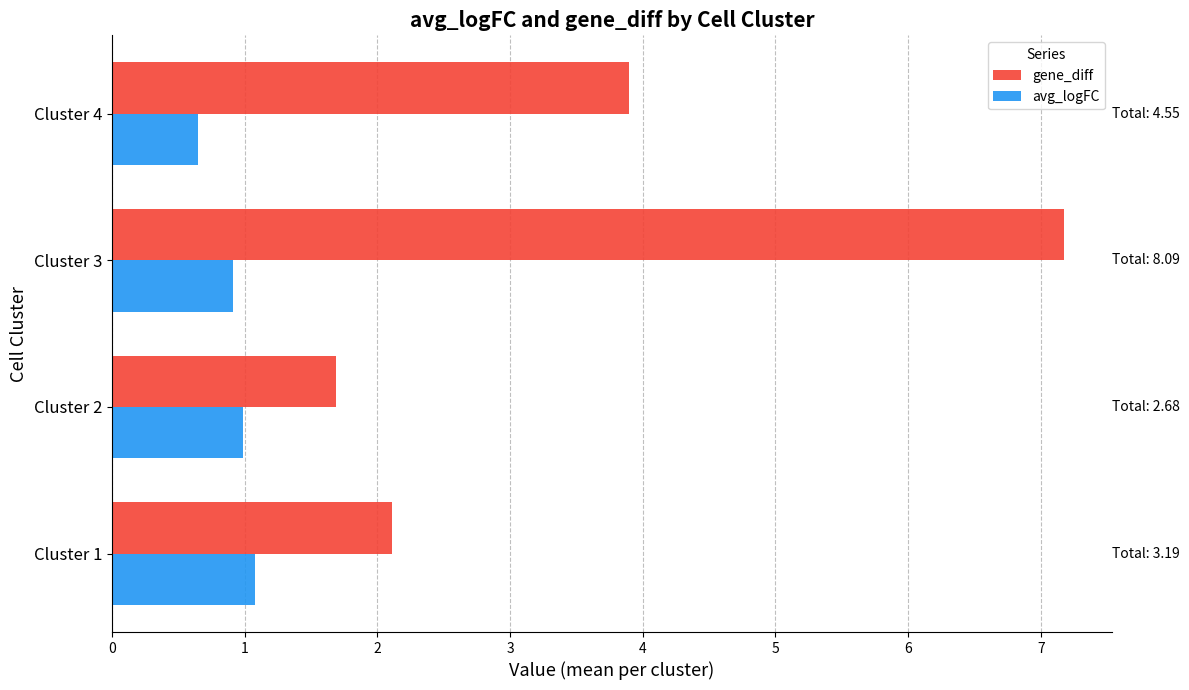

The value of gene_diff at Cluster 3 is 7.2. True or false?

True